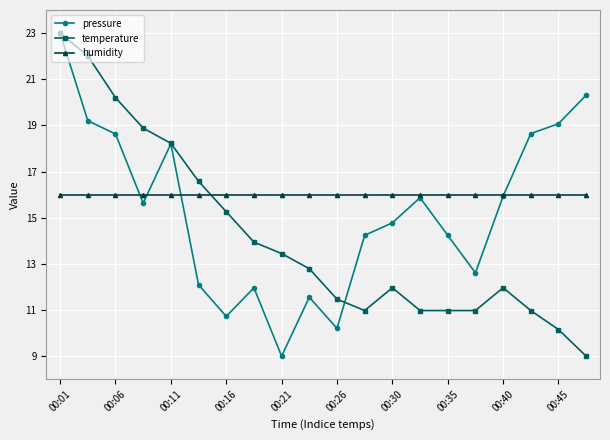

How many interior local peaks does the pressure series have?

4